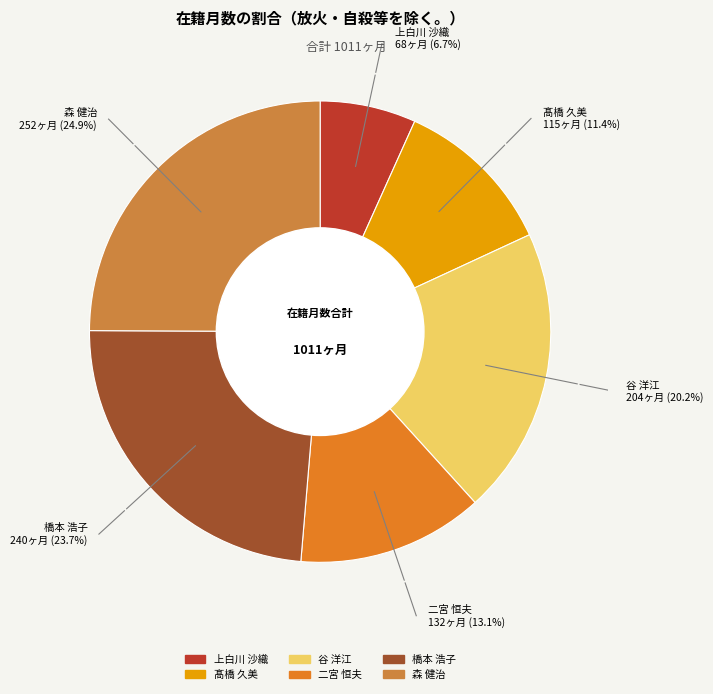

What percentage do 二宮 恒夫 and 森 健治 together represent?

38.0%